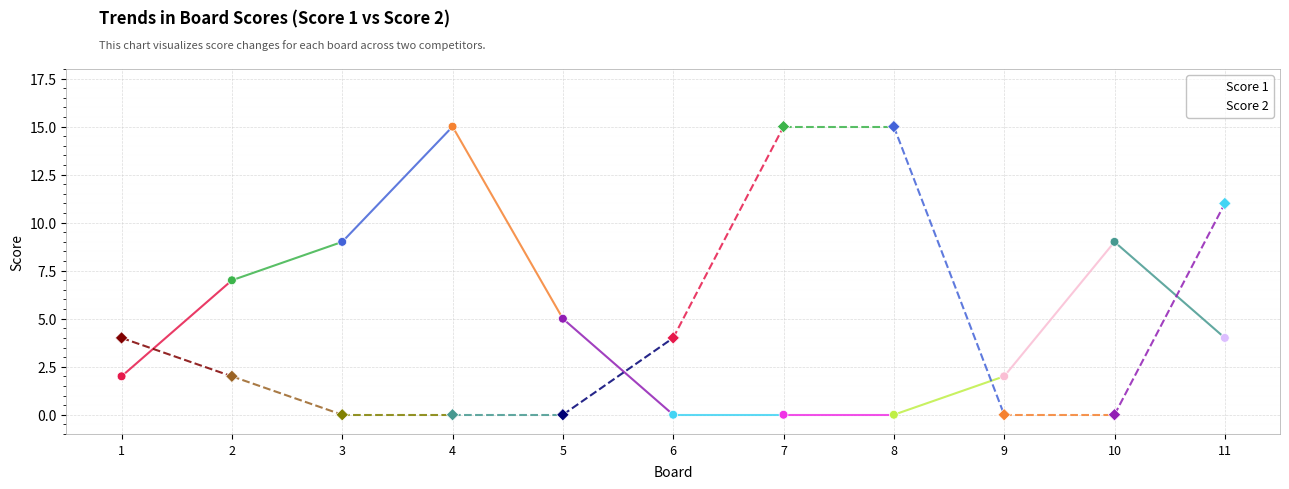

Which series changed the most between 6 and 11?

Score 2